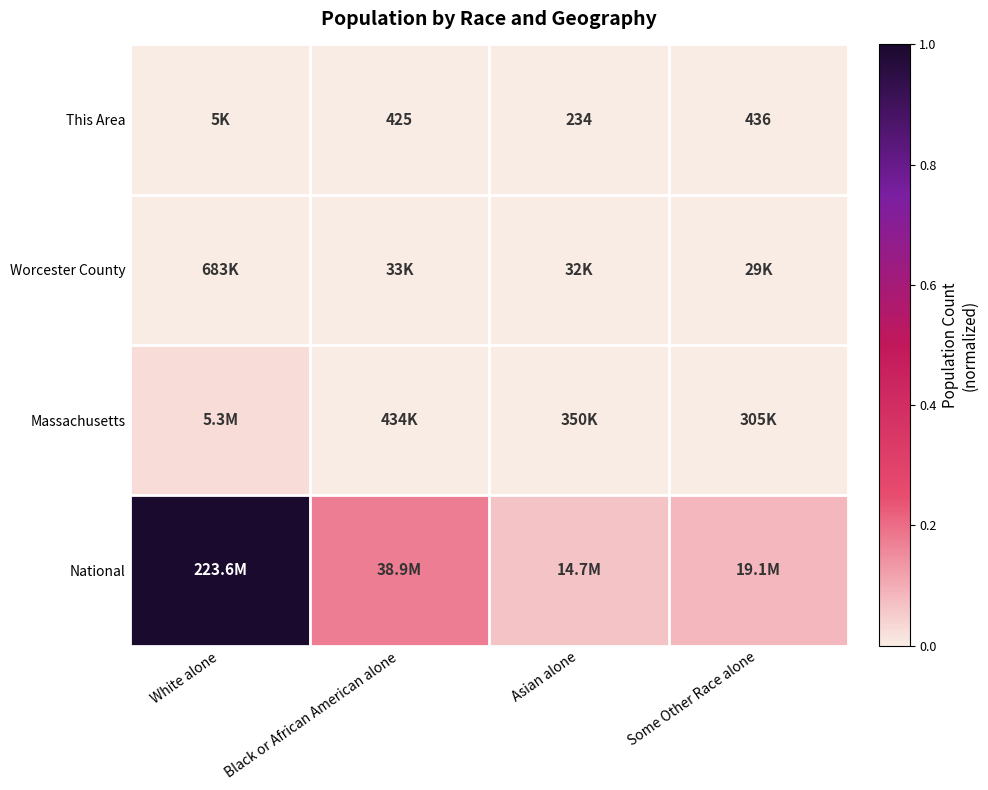

Which series changed the most between White alone and Asian alone?

National